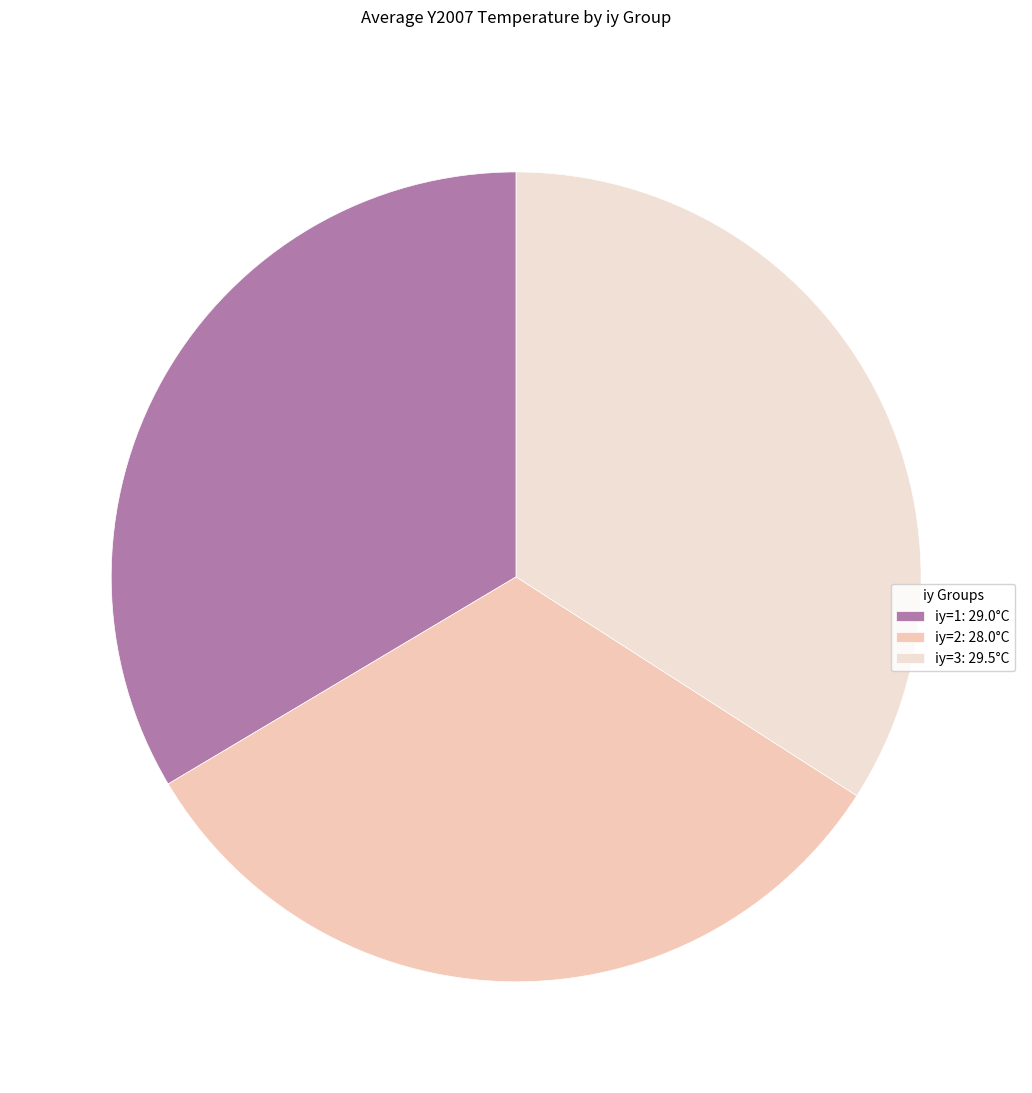

How many slices are in this pie chart?

3